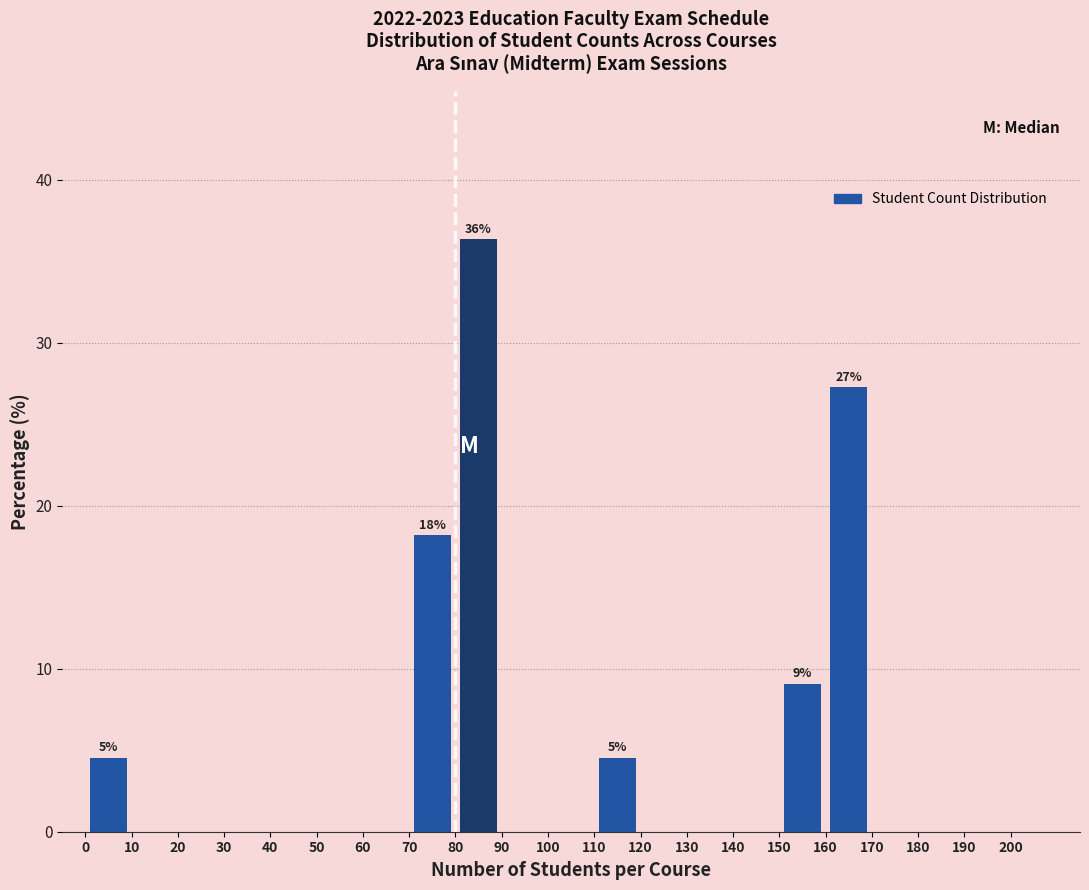

Which range on the x-axis has the tallest bar?

80 to 90